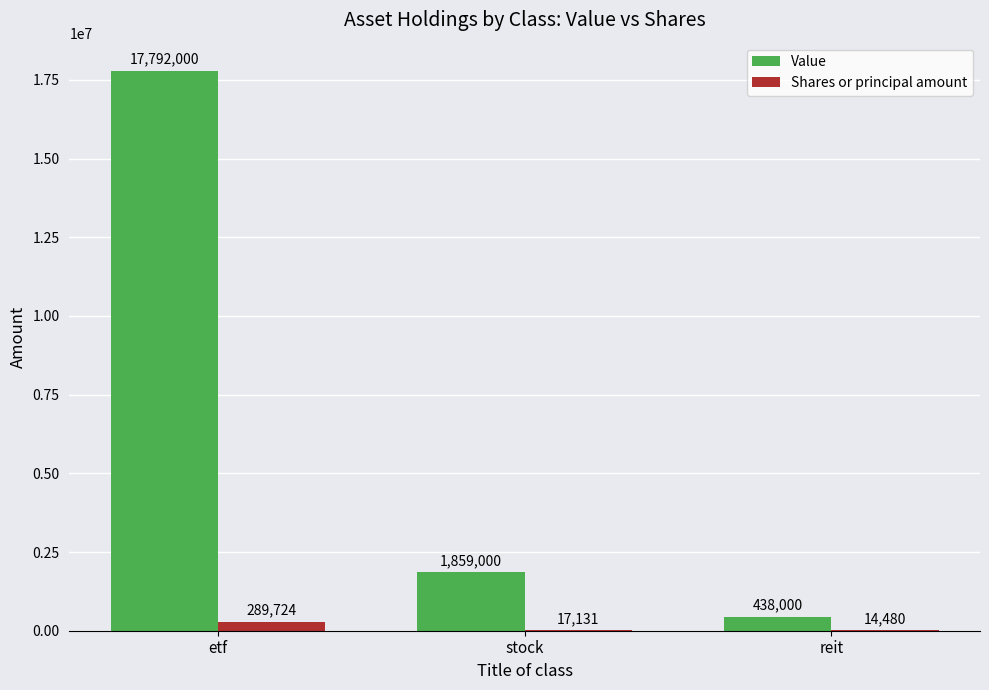

What is the approximate value of Value at stock?

1859000